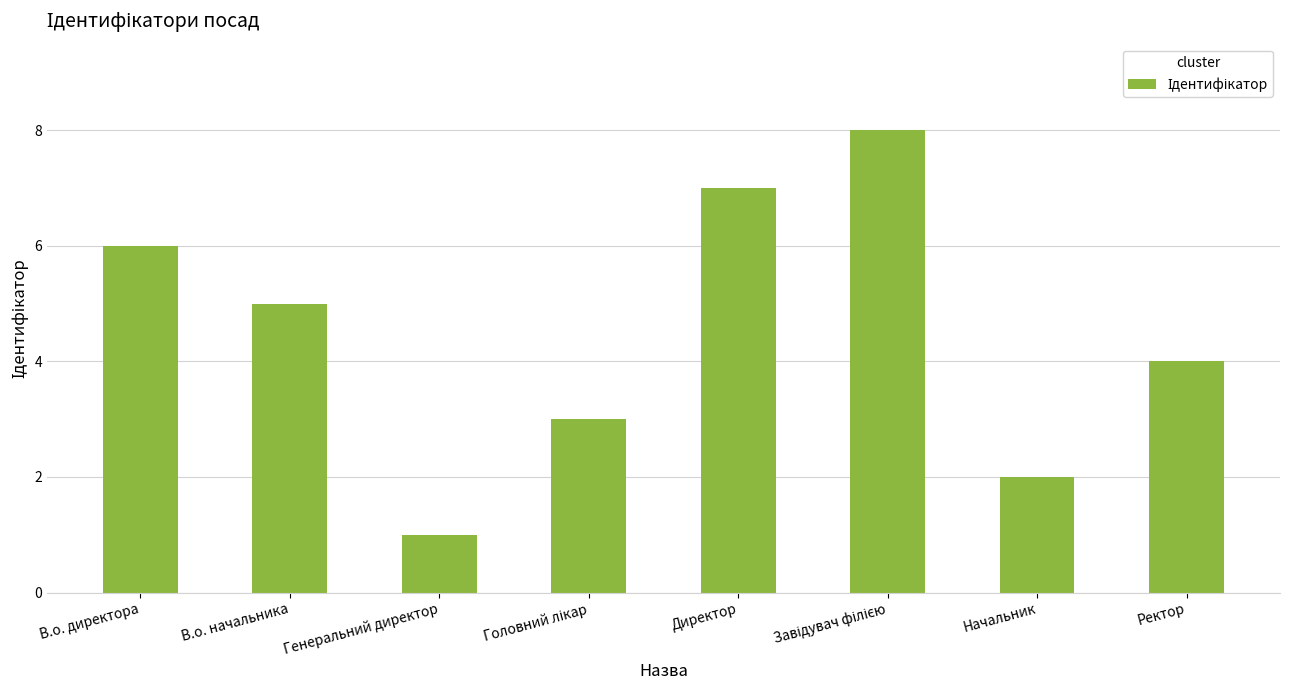

The chart shows a value of 2 at В.о. директора. True or false?

False